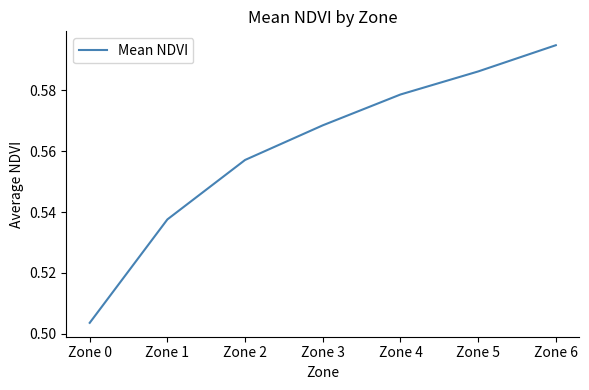

At which category does the chart reach its minimum across all series?

Zone 0